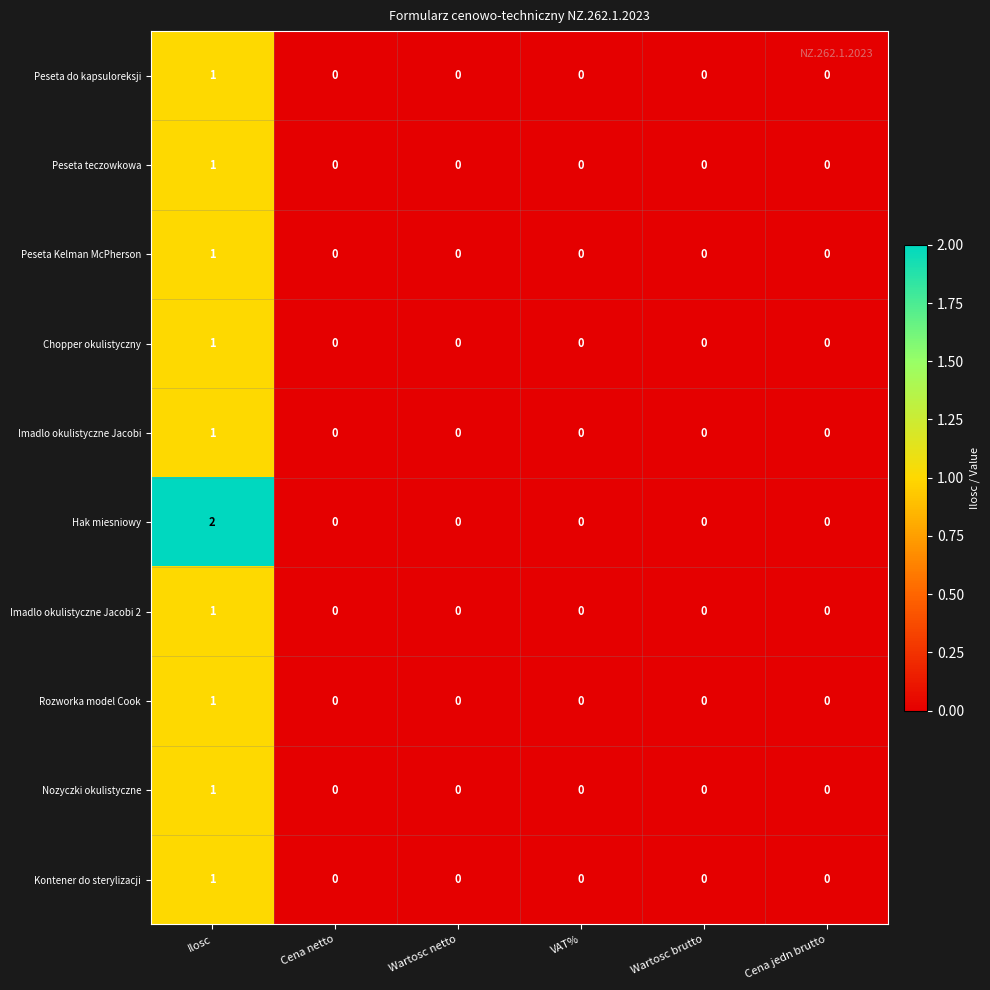

True or false: Kontener do sterylizacji has a value of 0 at Wartosc brutto.

True